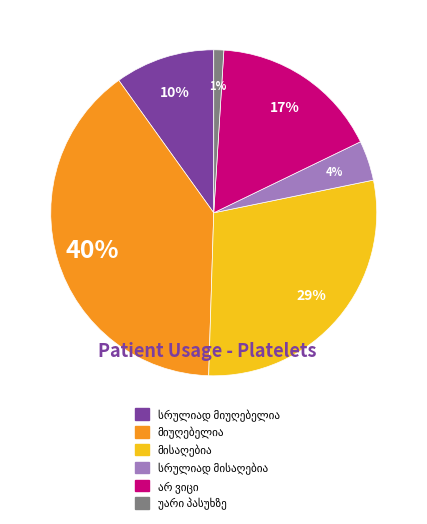

To the nearest percent, what is the average slice percentage?

17%